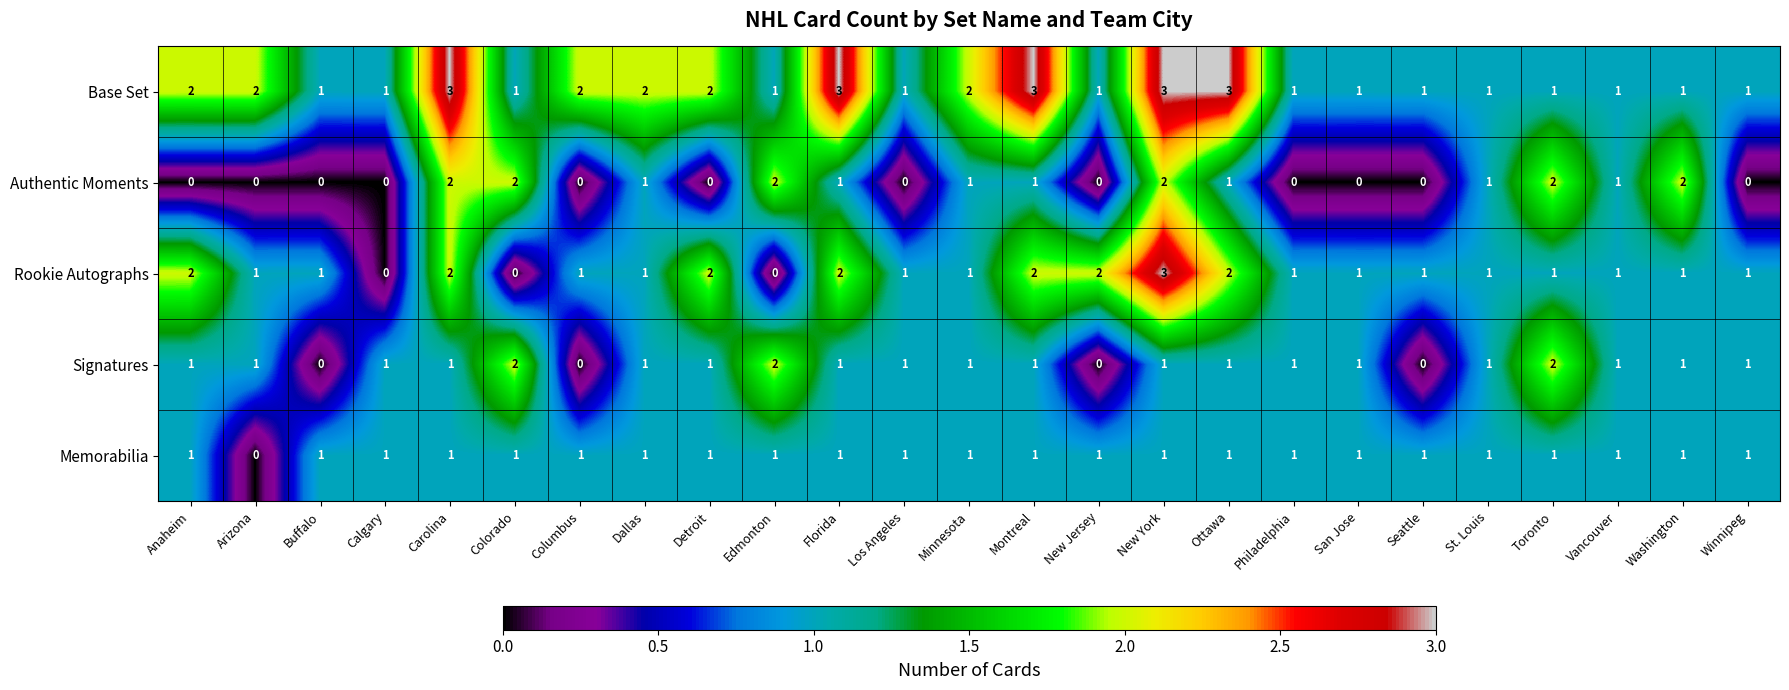

How many categories are shown in the chart?

25